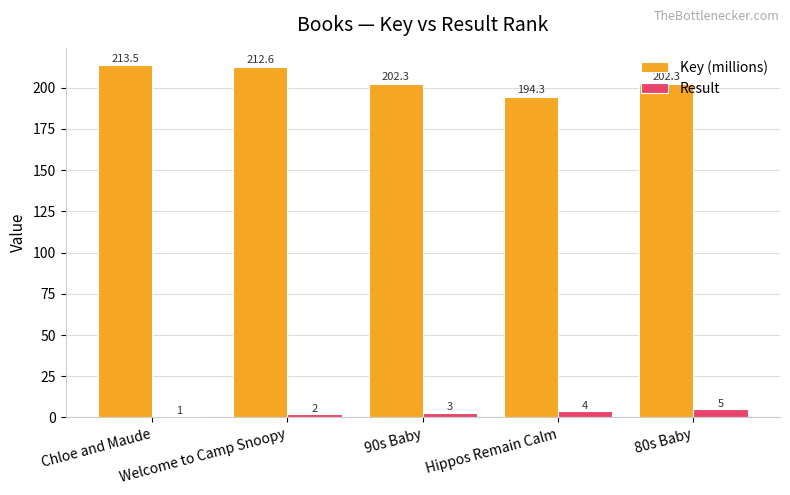

What are all the series names shown in the legend?

Key (millions), Result